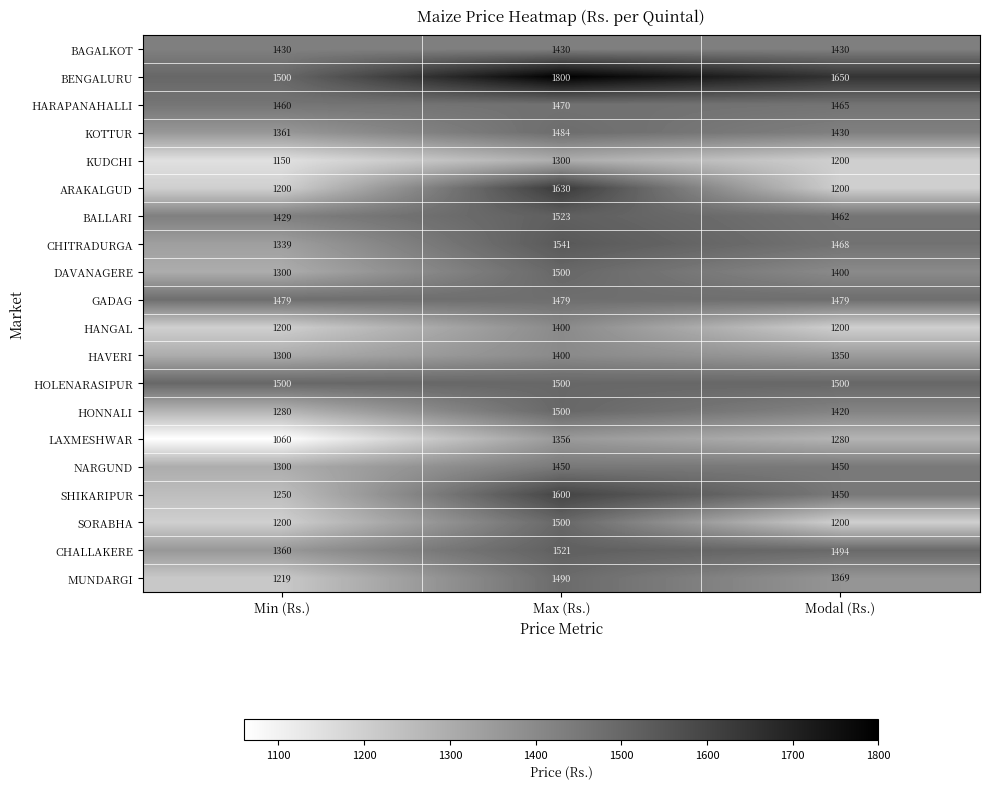

What is the sum of all BENGALURU values?

4950